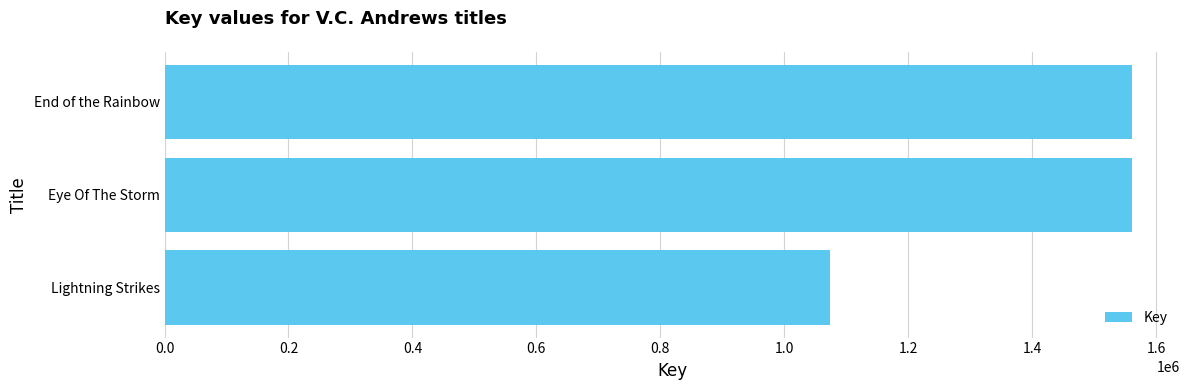

True or false: the data shows 1437260 at Lightning Strikes.

False